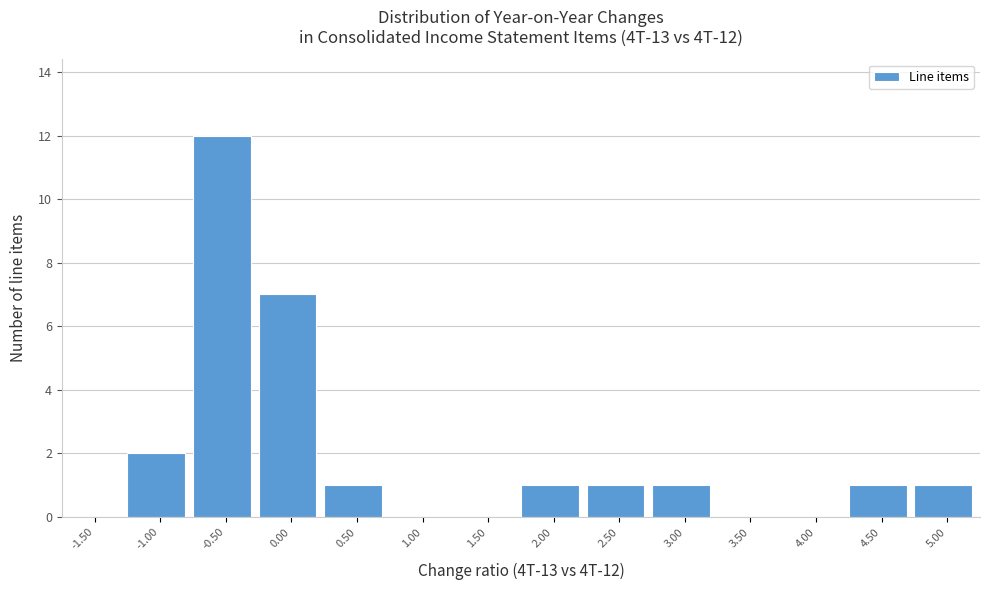

Reading right to left, transcribe all the data shown in this chart.

5.00=1	4.50=1	4.00=0	3.50=0	3.00=1	2.50=1	2.00=1	1.50=0	1.00=0	0.50=1	0.00=7	-0.50=12	-1.00=2	-1.50=0